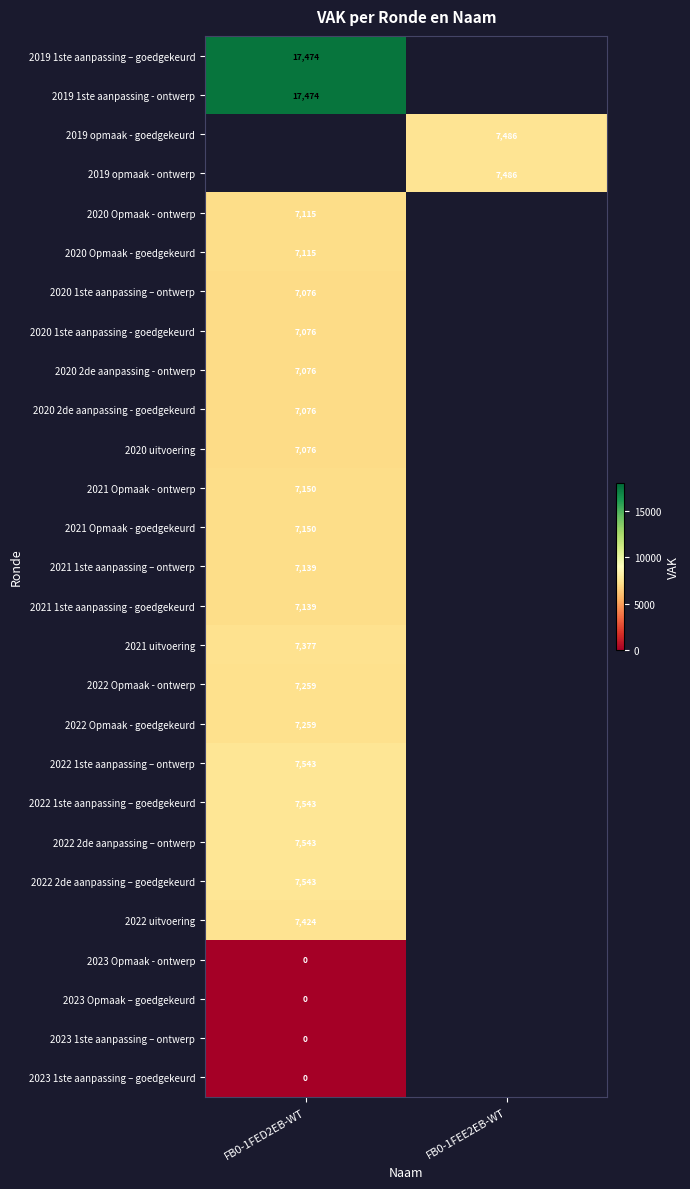

What is the difference between the highest and lowest values at FB0-1FED2EB-WT?

17474.0